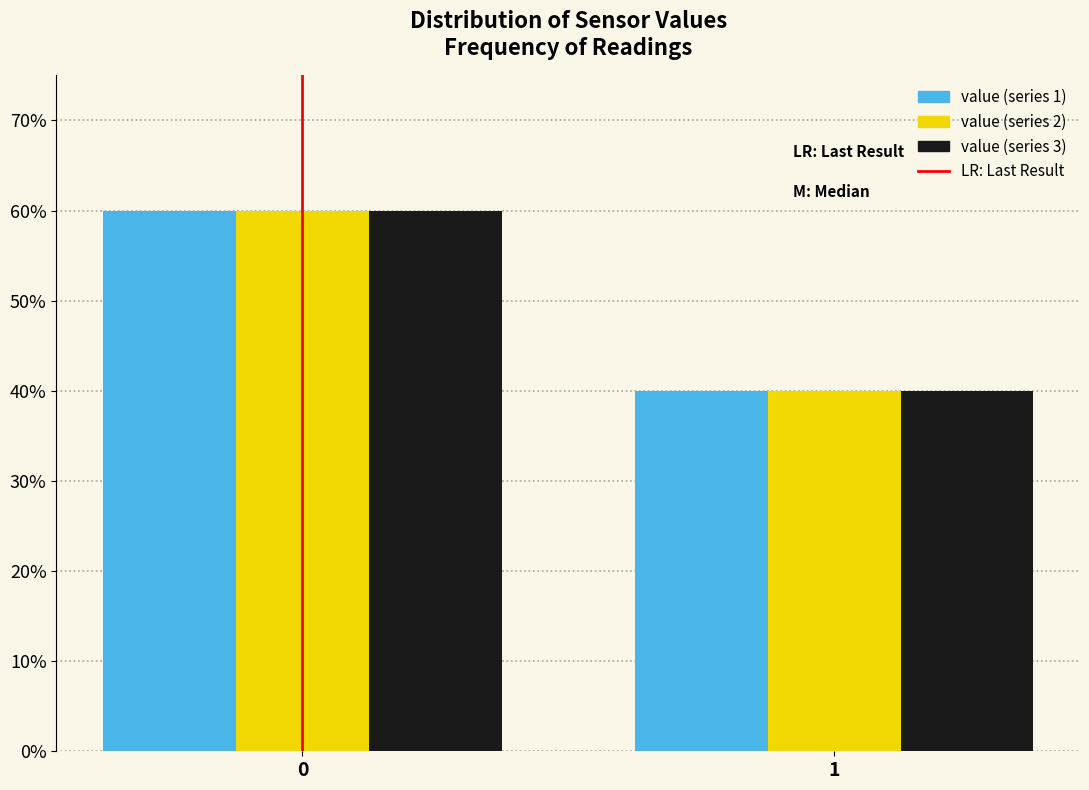

Does the chart contain any negative values?

No